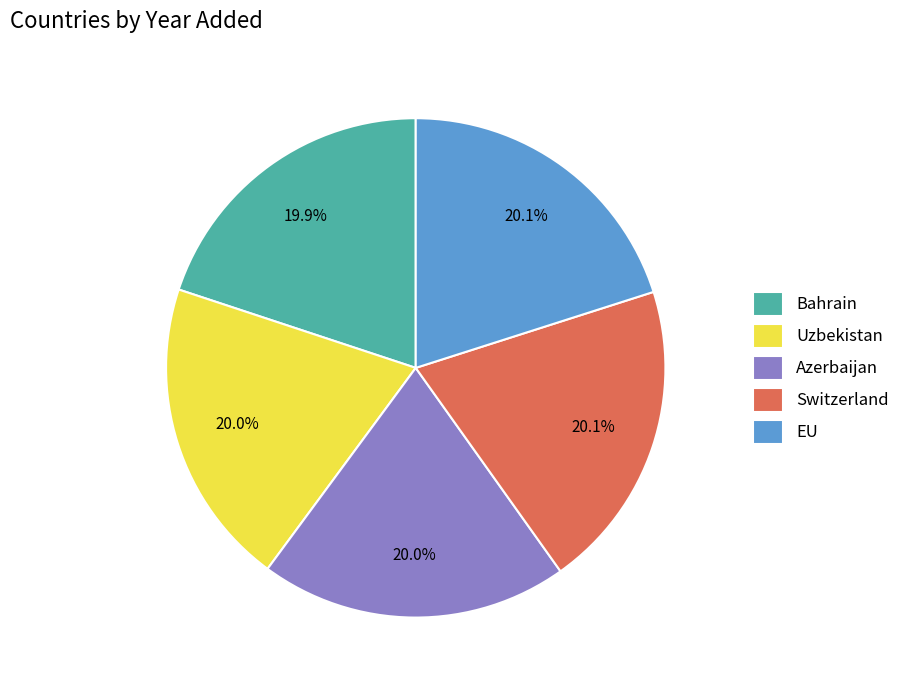

To the nearest percent, what is the combined percentage of Bahrain and Switzerland?

40%